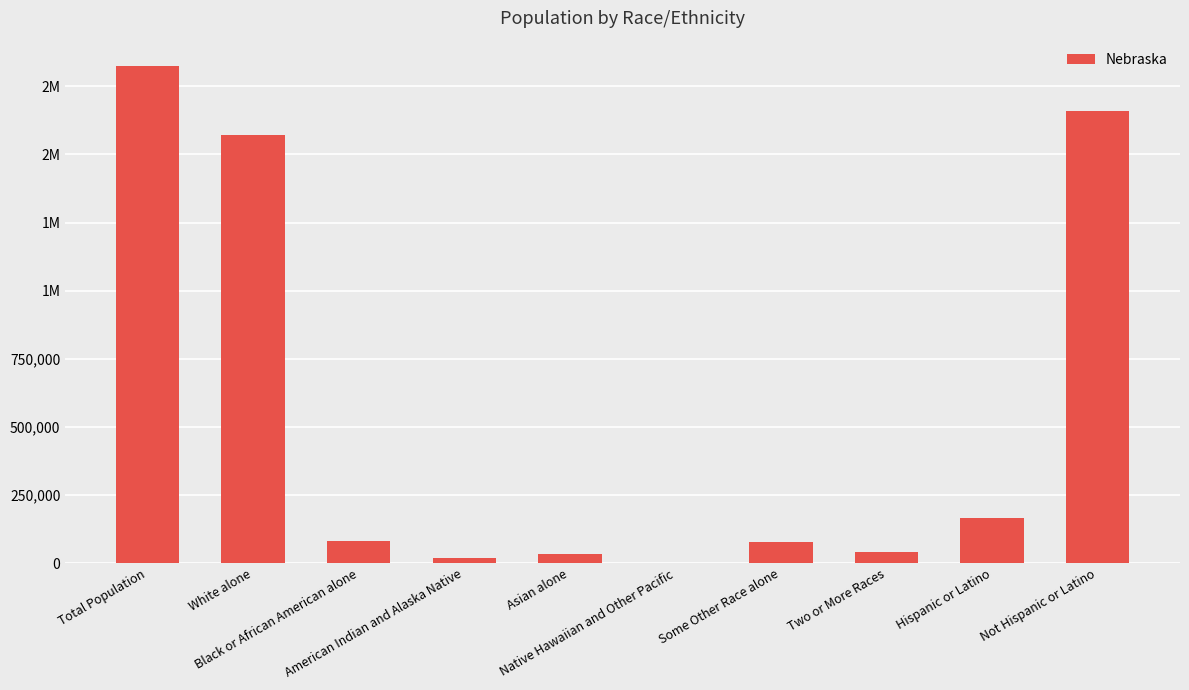

Is it true that the value at Native Hawaiian and Other Pacific is 2244?

False